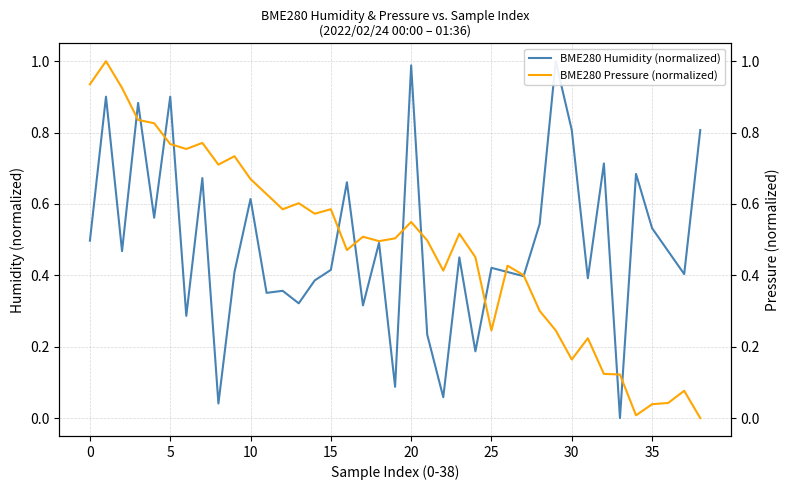

What are all the series names shown in the legend?

BME280 Humidity (normalized), BME280 Pressure (normalized)